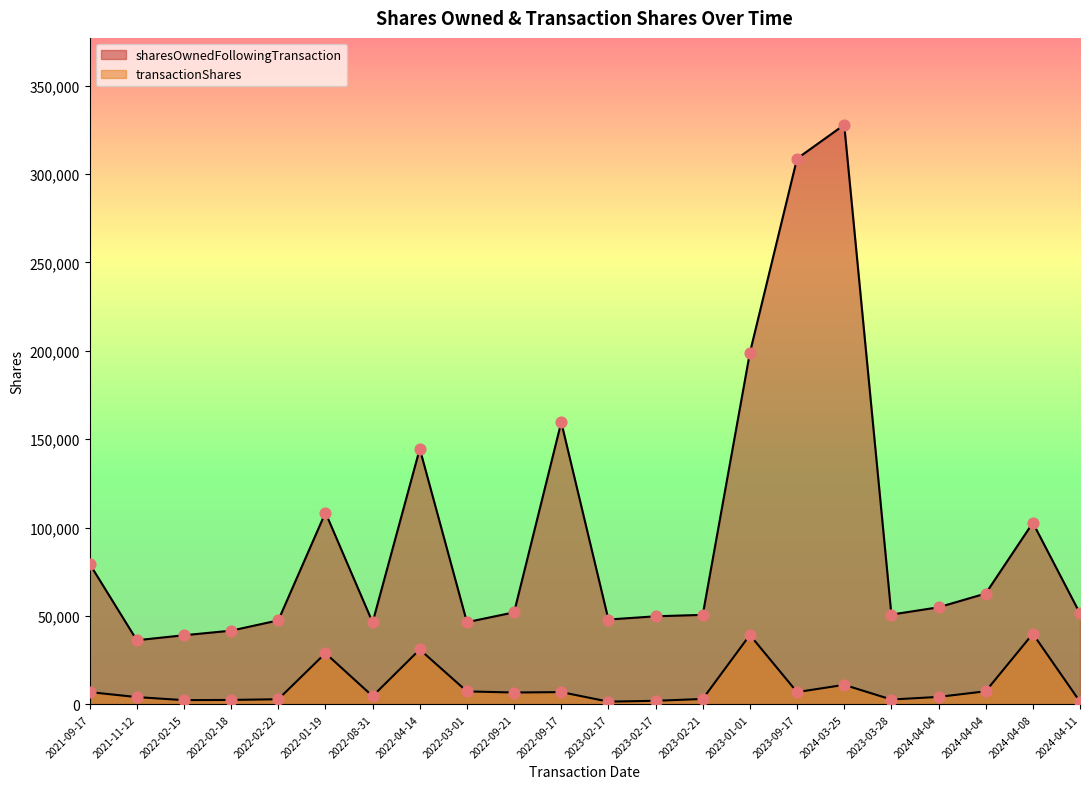

At how many categories does at least one series exceed 135929?

5